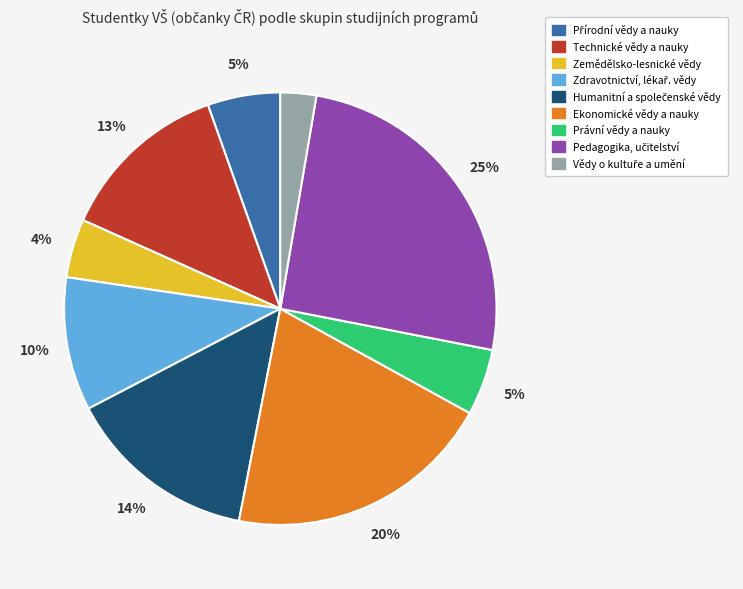

To the nearest percent, what is the combined percentage of Ekonomické vědy a nauky and Právní vědy a nauky?

25%